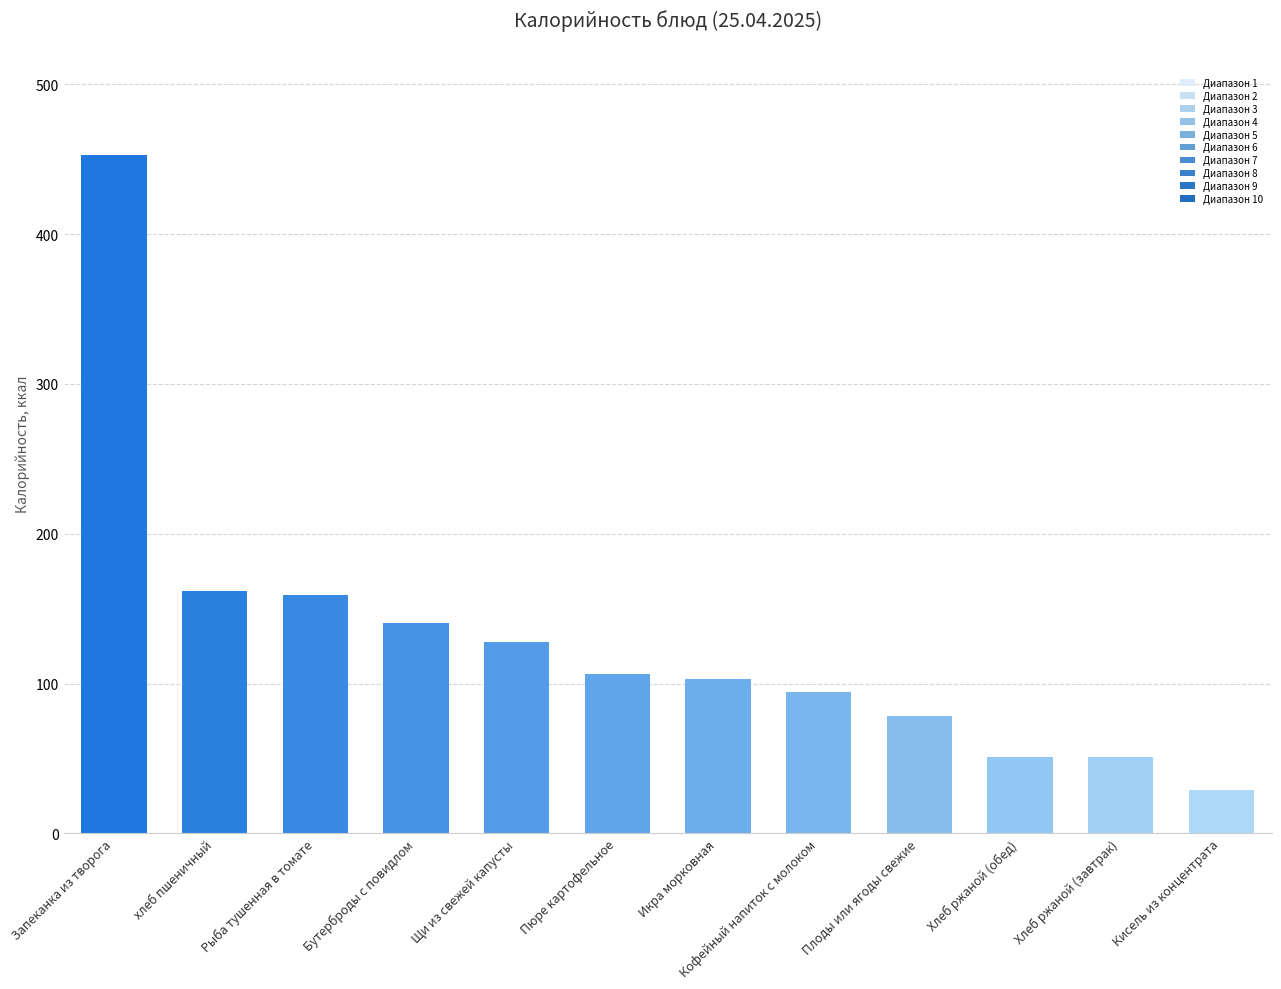

At which category does the chart reach its minimum across all series?

Кисель из концентрата